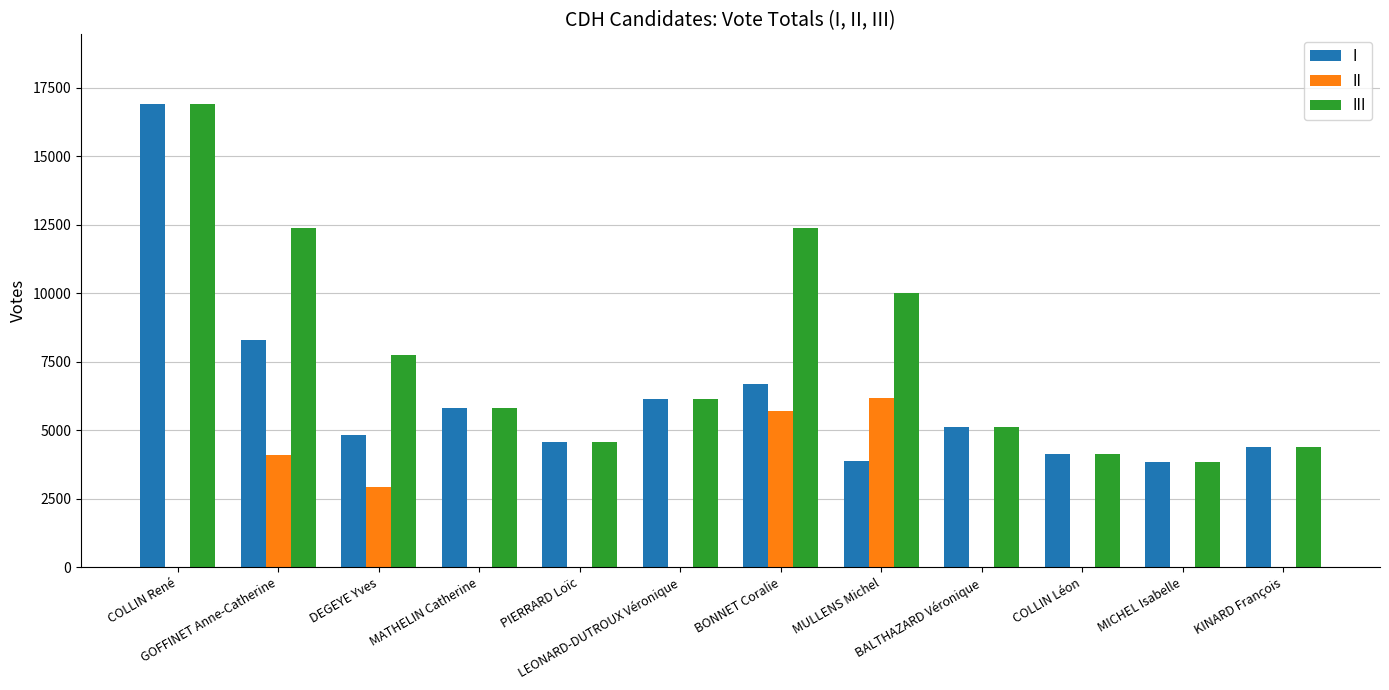

How many distinct data groups are displayed?

3